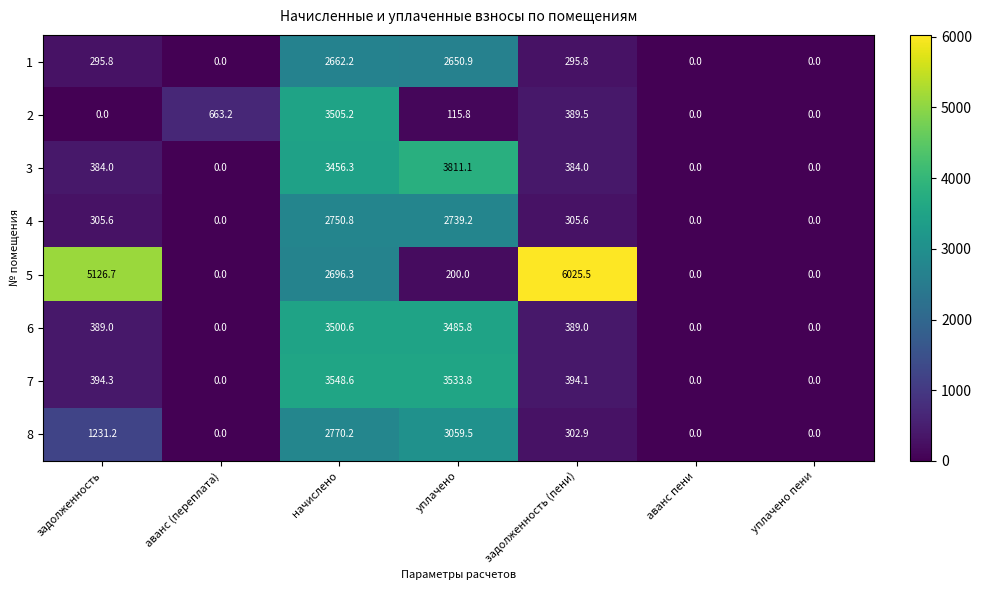

What is the difference between the highest and lowest values at задолженность?

5126.7